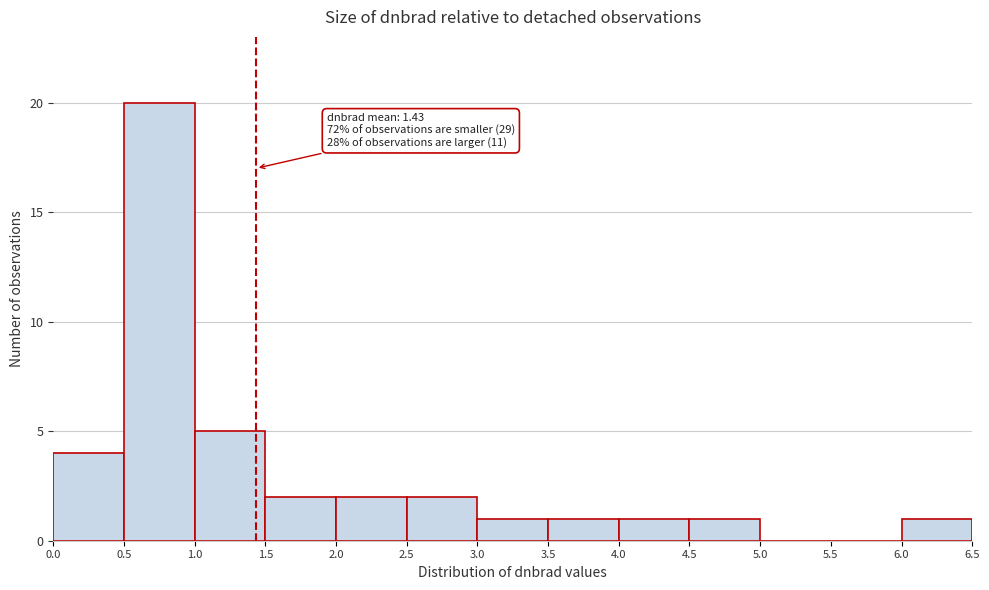

Which range on the x-axis has the tallest bar?

0.5 to 1.0